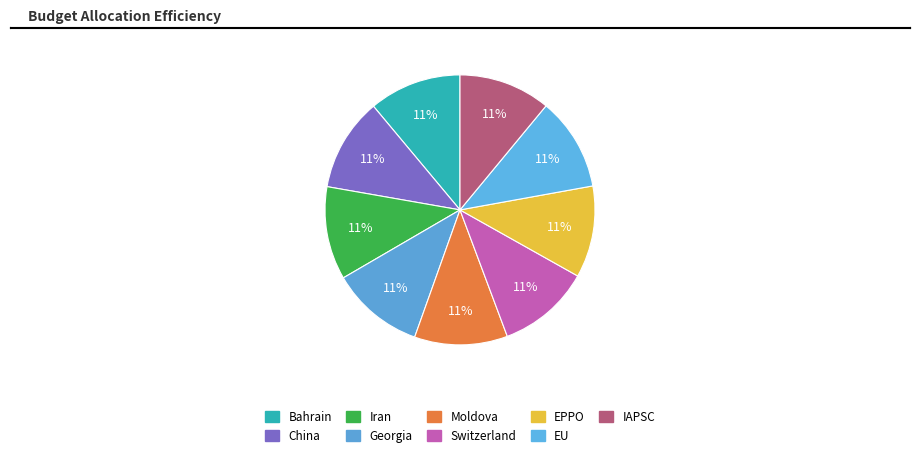

The Switzerland slice represents 6% of the pie. True or false?

False